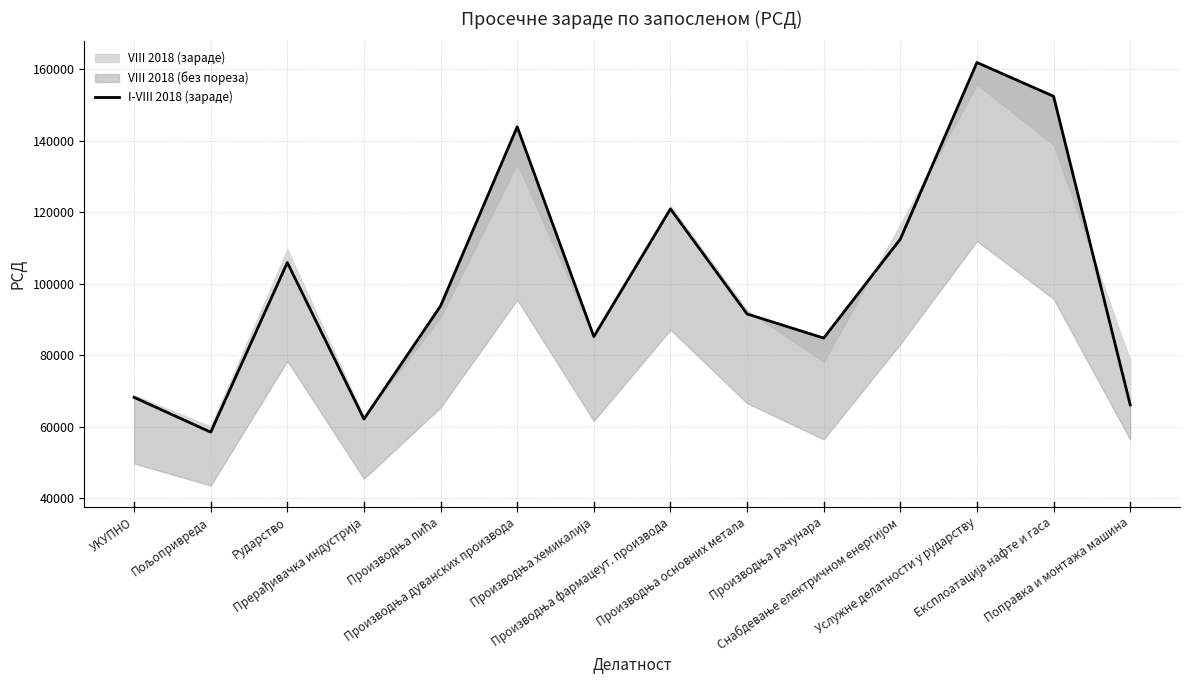

Which has a higher value, Рударство or Производња основних метала?

Рударство